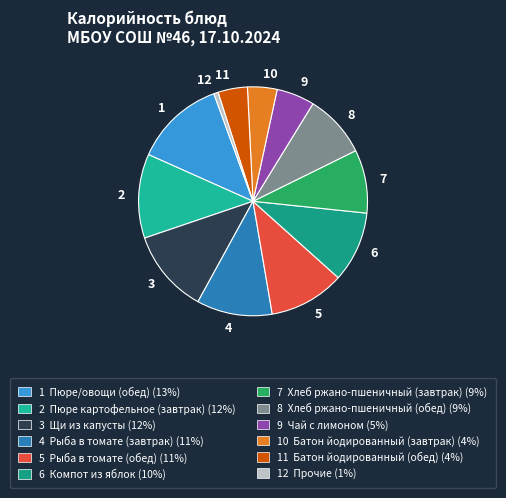

Combined, do 8 and 5 account for over 50%?

No